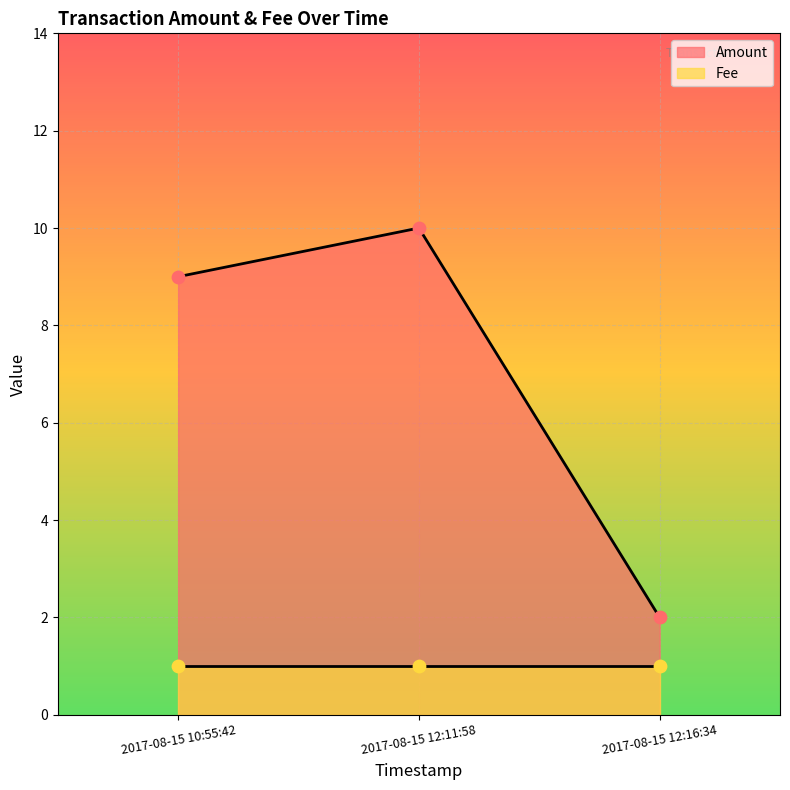

Which has a higher value, 2017-08-15 12:16:34 or 2017-08-15 12:11:58?

2017-08-15 12:11:58